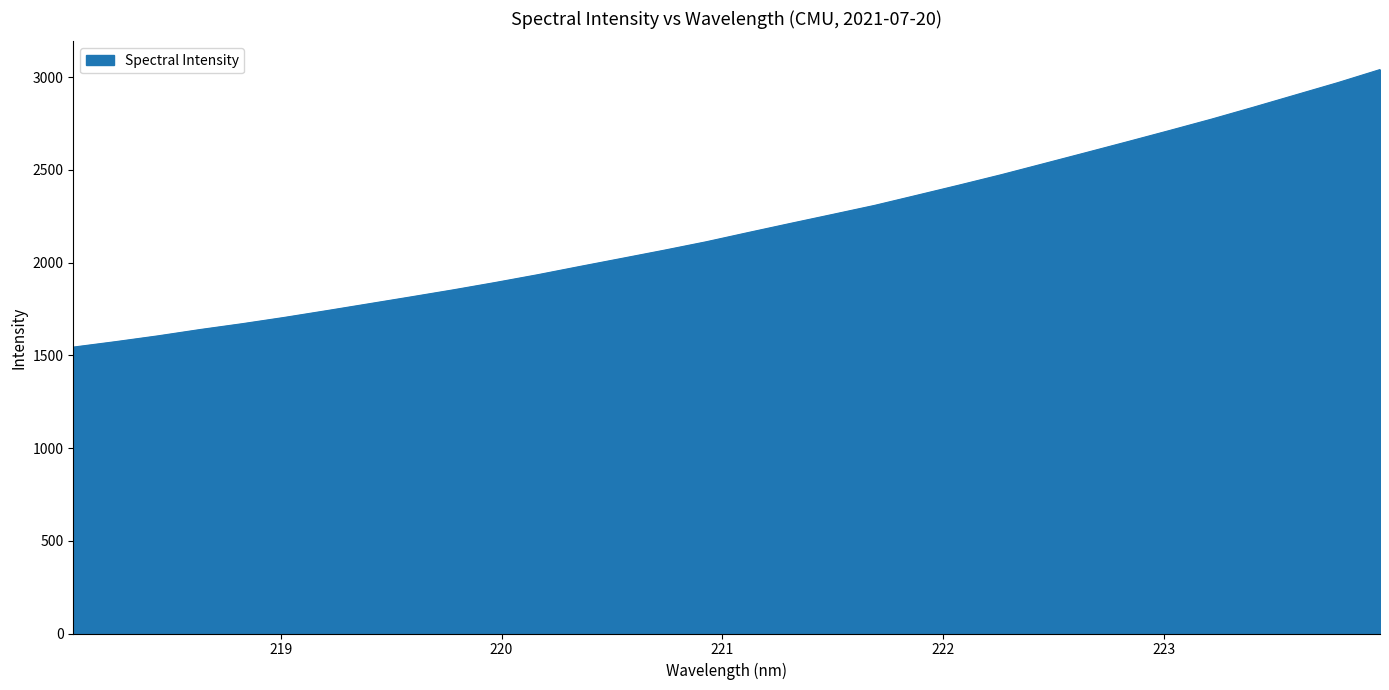

What is the difference between the maximum and minimum values?

1496.5